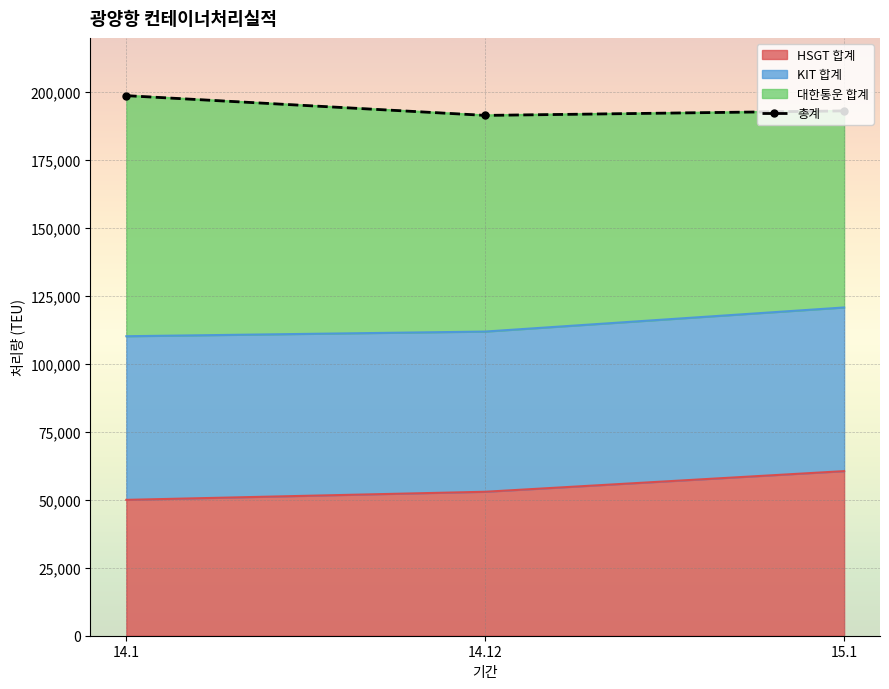

The chart shows a value of 287372 at 15.1. True or false?

False